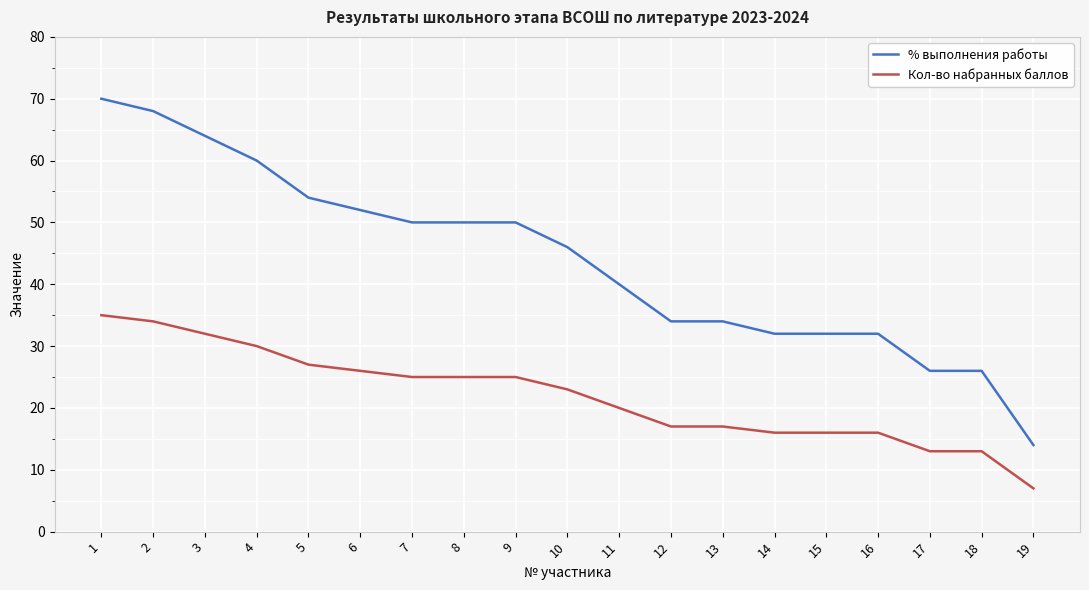

What is the approximate value of Кол-во набранных баллов at 4?

30